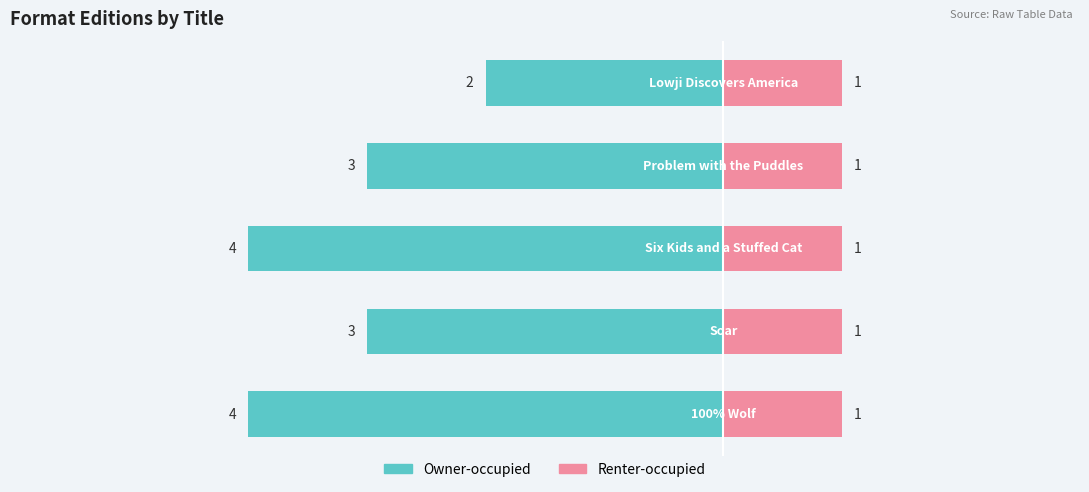

Are the bars grouped side by side (vs. stacked)?

Yes